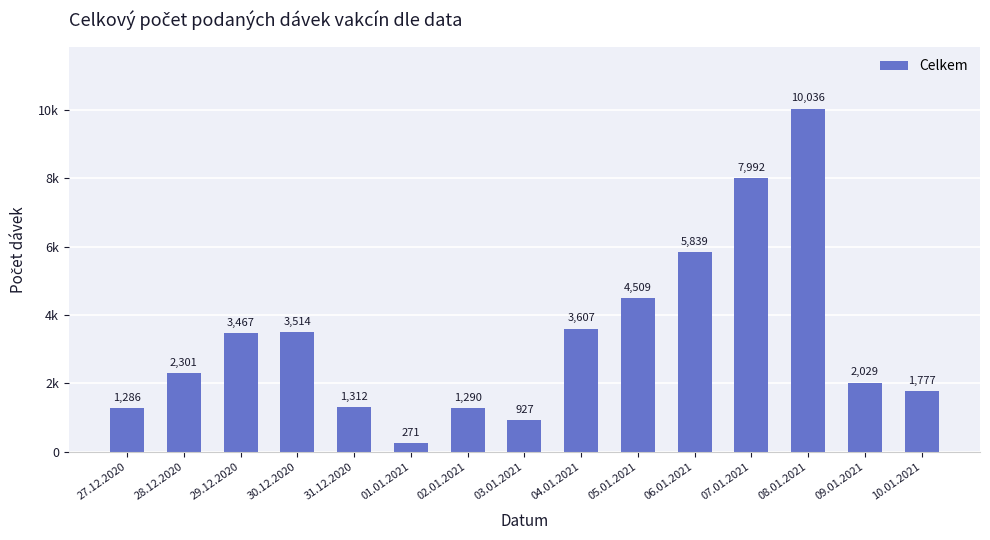

Reading left to right, what are all the values shown in this chart?

27.12.2020=1286	28.12.2020=2301	29.12.2020=3467	30.12.2020=3514	31.12.2020=1312	01.01.2021=271	02.01.2021=1290	03.01.2021=927	04.01.2021=3607	05.01.2021=4509	06.01.2021=5839	07.01.2021=7992	08.01.2021=10036	09.01.2021=2029	10.01.2021=1777